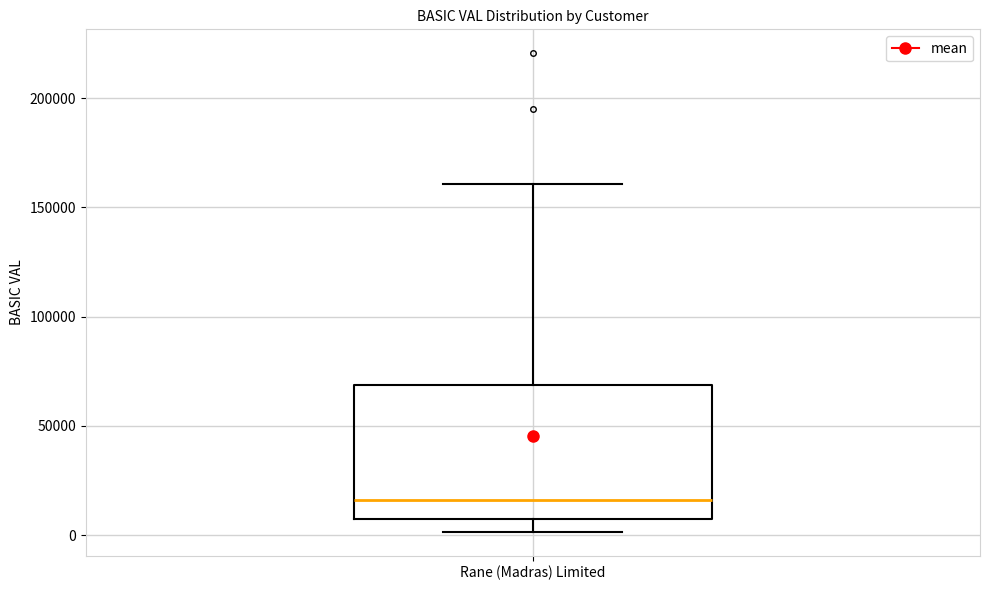

Transcribe this box plot: give where the median line is, the range the box spans, and where the two whiskers end, as read against the y-axis. The values are not printed on the chart, so give them approximately, as read against the axis.

median 15000, box 5000 to 70000, whiskers 0 to 160000